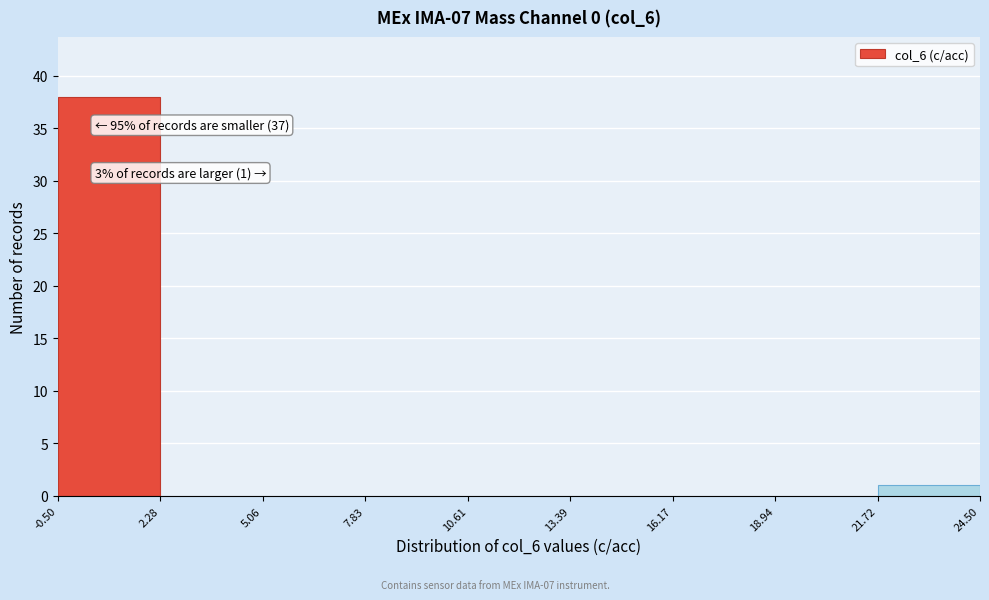

Over which range of the x-axis is the bar tallest?

-0.50 to 2.28